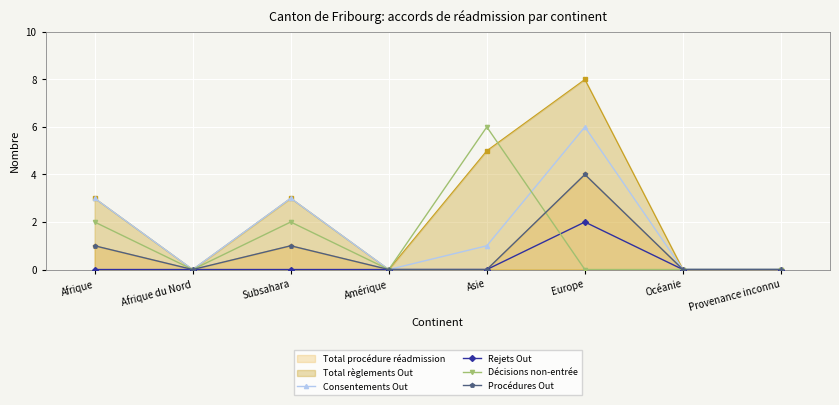

Is the value of Procédures Out at Subsahara greater than the value of Rejets Out at Europe?

No